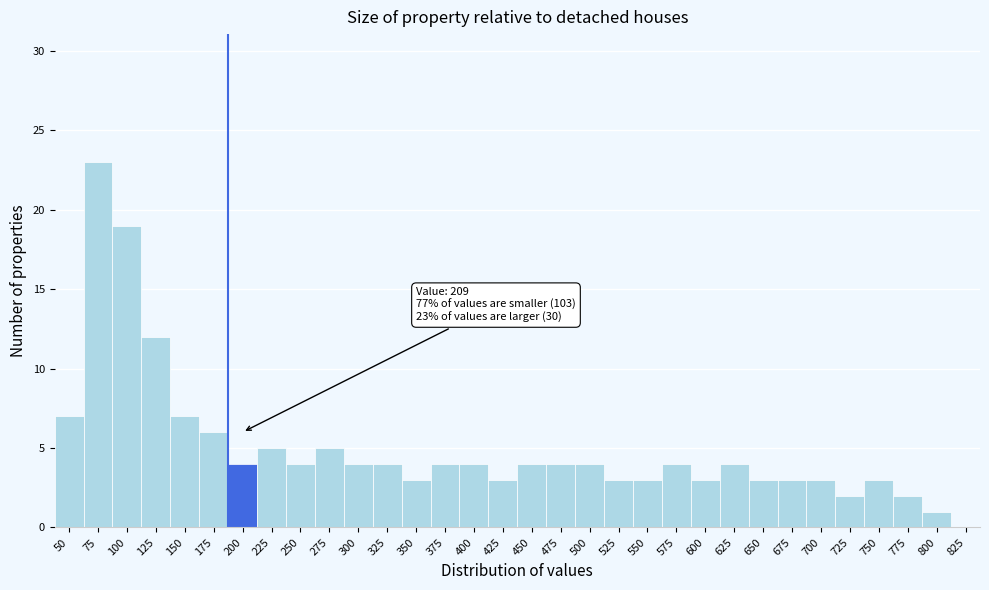

What is the sum of the values at 575 and 400?

8